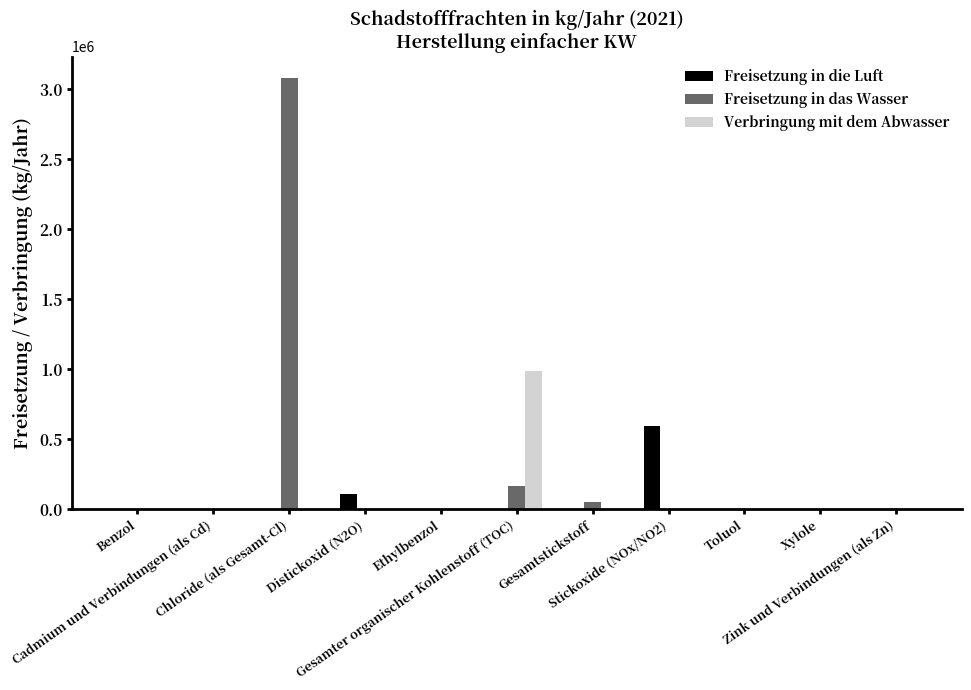

Is it true that Freisetzung in das Wasser equals 0 at Benzol?

True